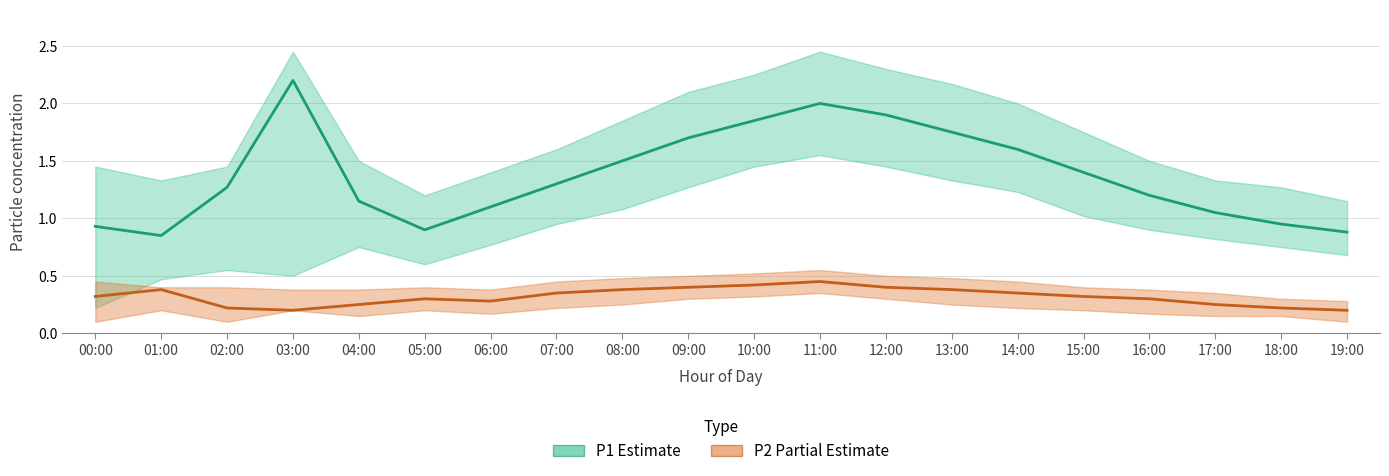

What is the label of the 3rd point from the right?

17:00